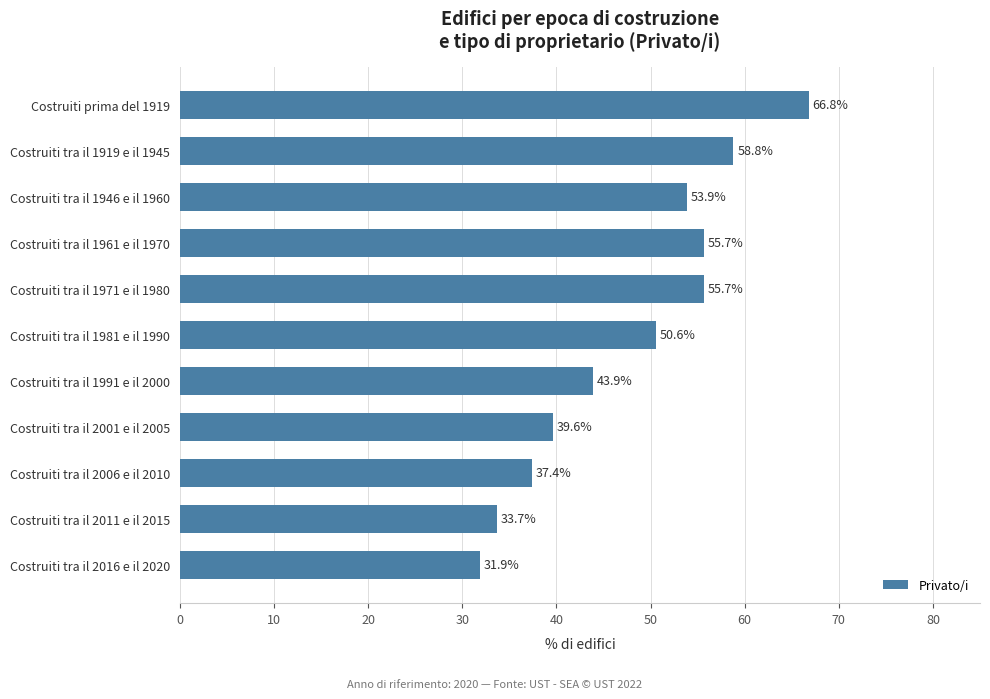

Read the value at Costruiti tra il 2016 e il 2020.

31.9